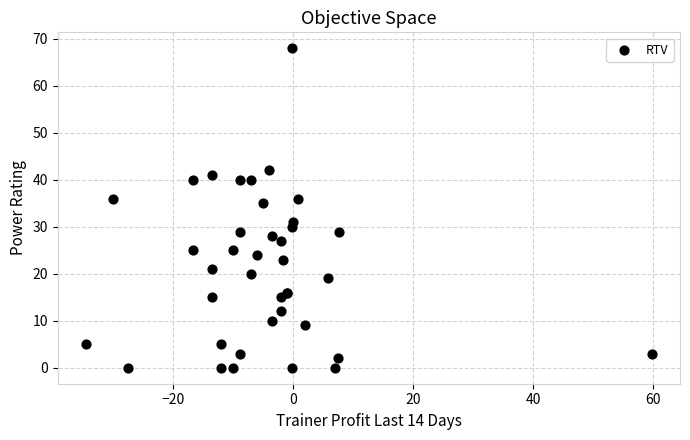

What Y value in the scatter plot is closest to 34?

35